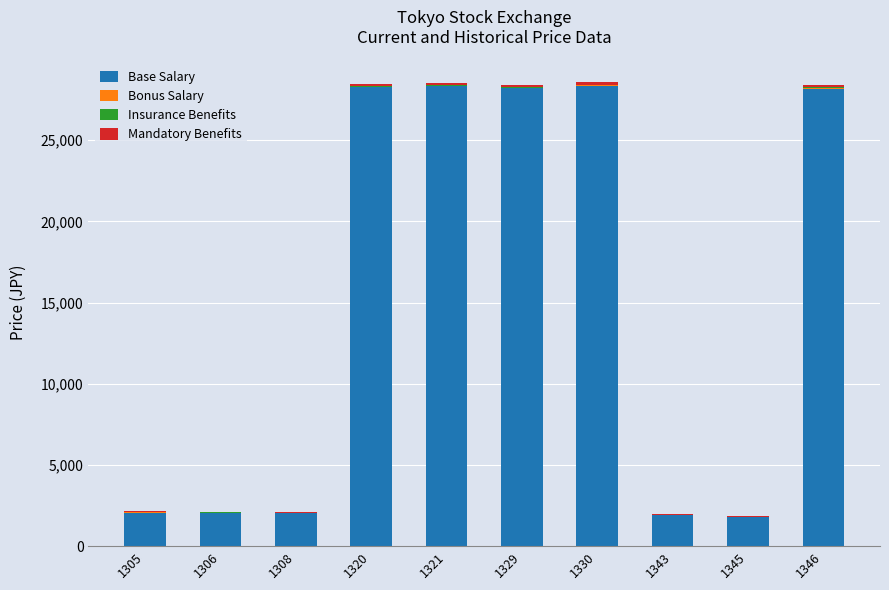

What is the highest value of the Base Salary series?

28355.0